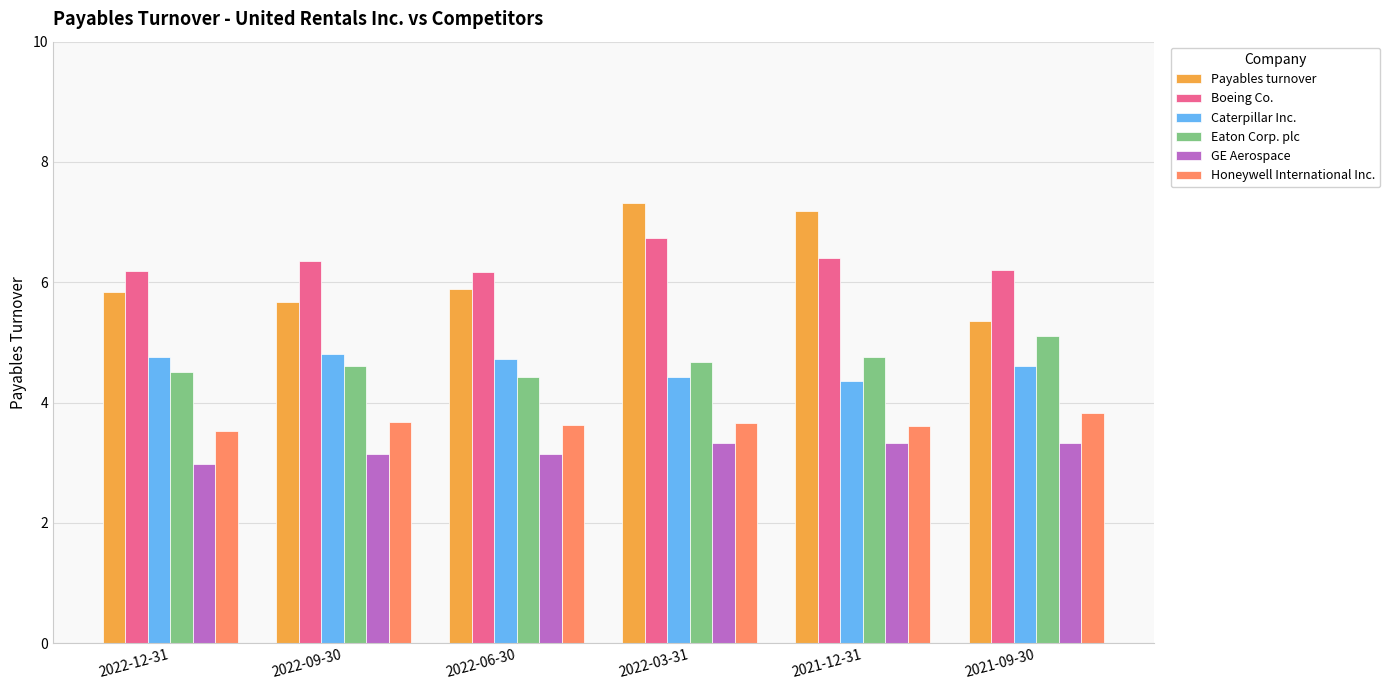

Is the value of Payables turnover at 2022-09-30 greater than the value of Honeywell International Inc. at 2021-09-30?

Yes